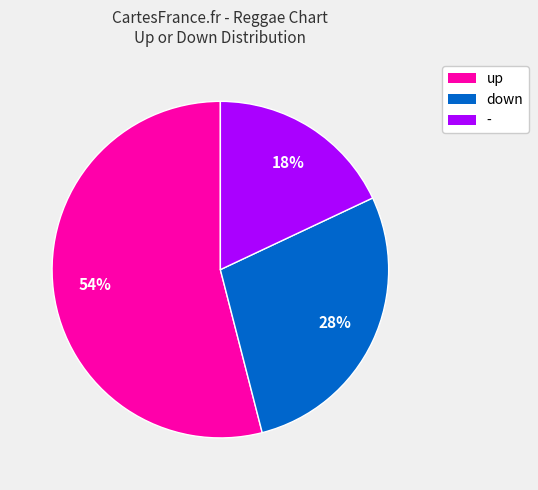

How many segments does this pie chart have?

3